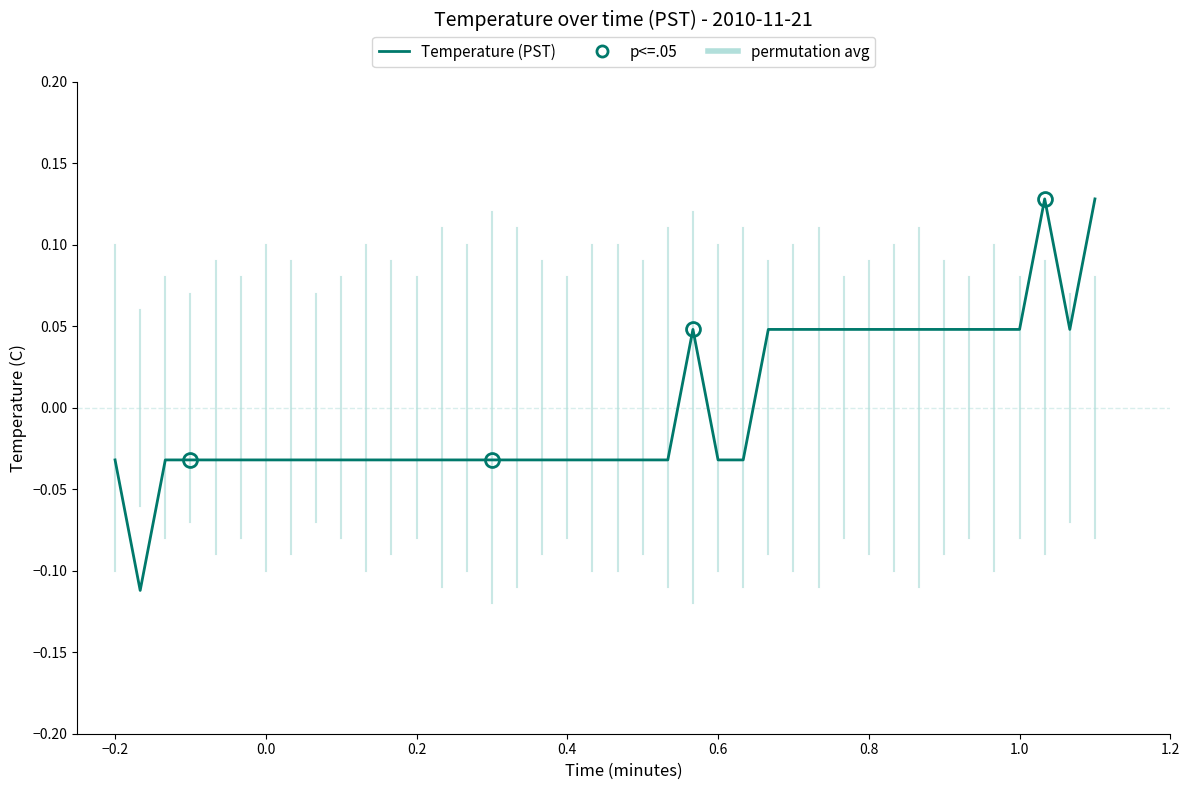

How many series are shown in this chart?

1